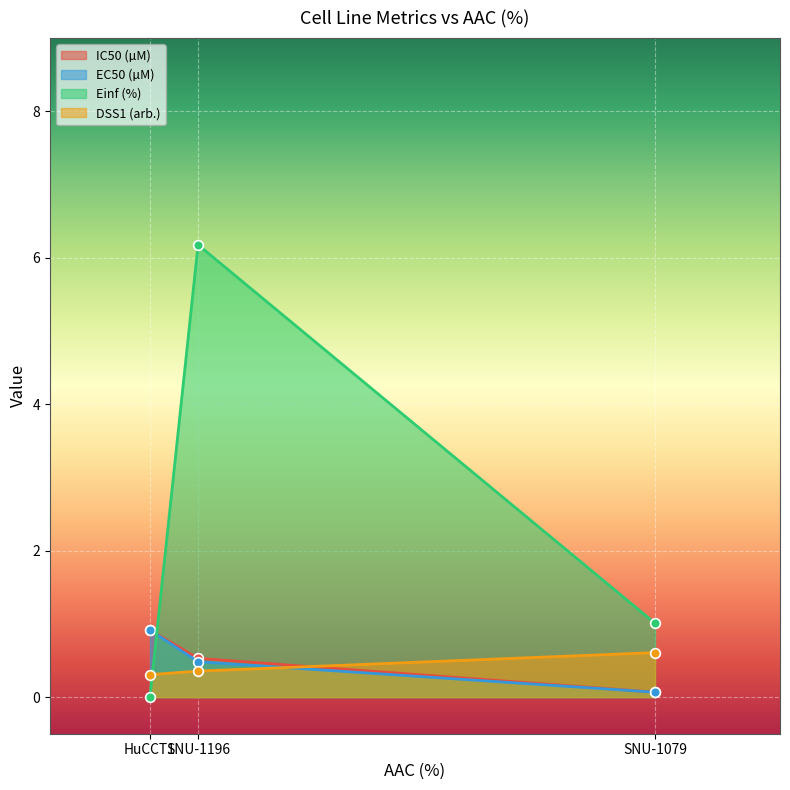

What is the difference between the DSS1 (arb.) values at SNU-1079 and HuCCT1?

0.3